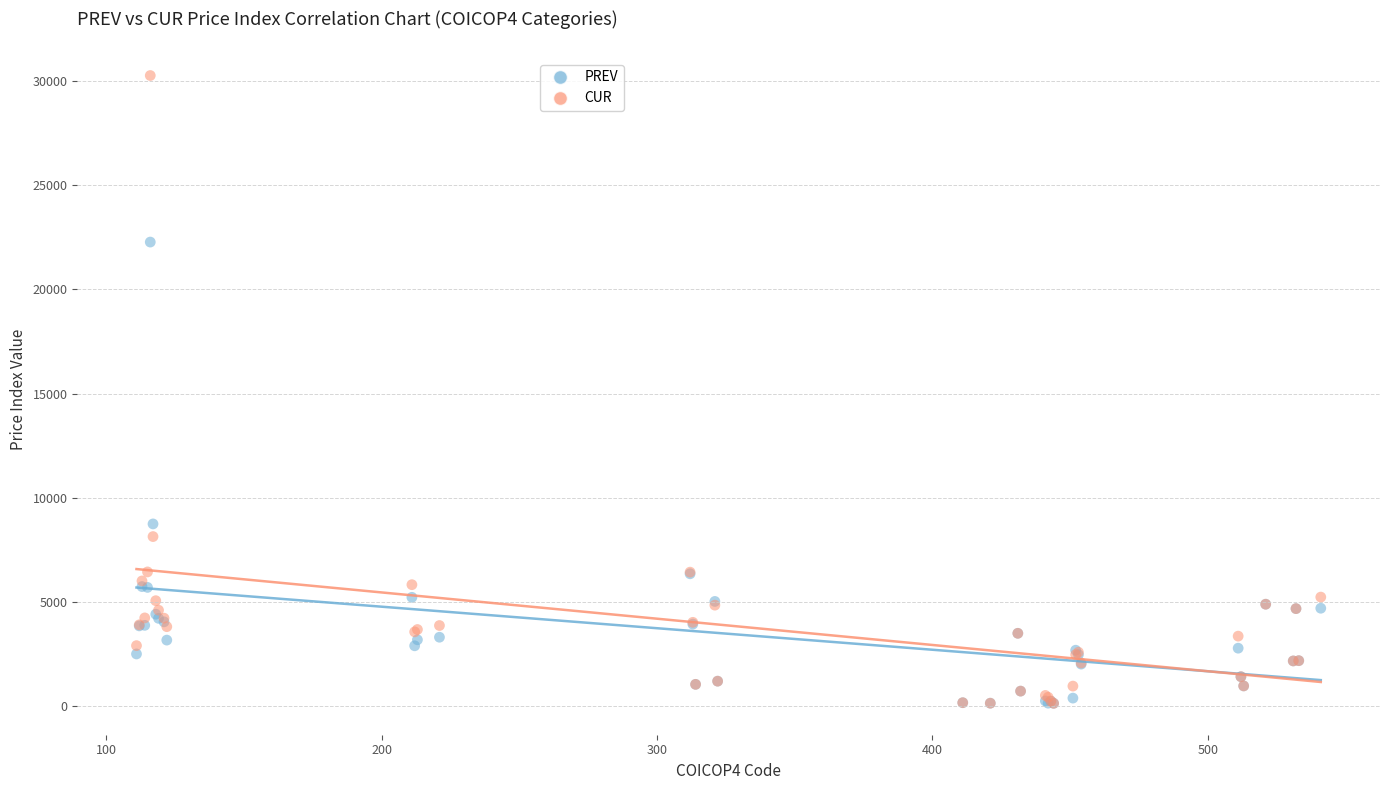

In the PREV series, what Y value is closest to 11203?

8744.3